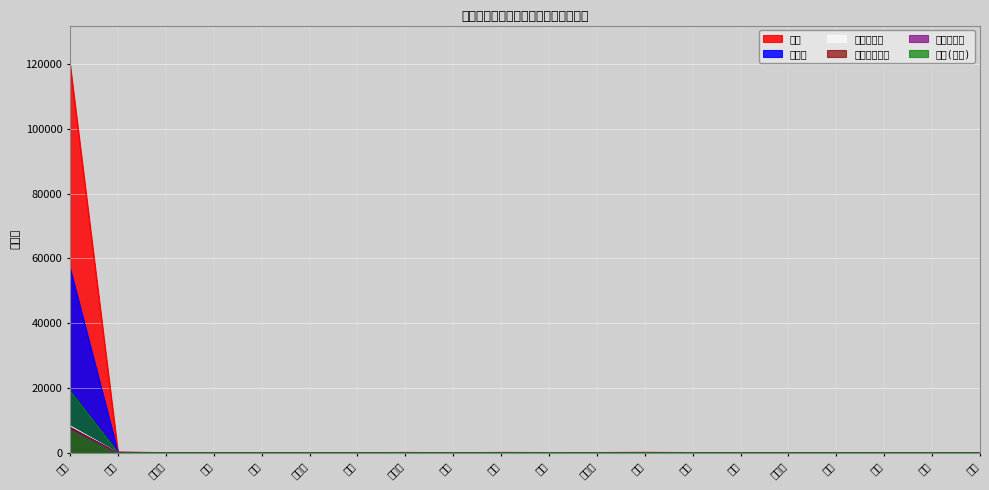

Reading left to right, extract all data points from this chart.

合計: 119920	209	64	41	23	25	18	116	35	127	79	85	143	73	17	17	41	26	33	91
飲食店: 57009	151	25	10	6	11	7	62	18	27	40	38	64	27	3	6	11	3	1	34
小計(条例): 19020	15	12	8	5	3	5	19	3	24	33	12	24	22	5	4	14	6	9	15
食肉販売業: 7441	9	8	7	4	3	2	9	2	18	0	11	11	5	3	2	4	5	7	11
乳類販売業: 8303	7	6	7	4	3	2	12	0	18	0	11	11	5	3	0	4	5	7	13
魚介類販売業: 7907	12	10	7	4	3	2	10	7	36	3	11	15	12	3	5	5	7	8	13